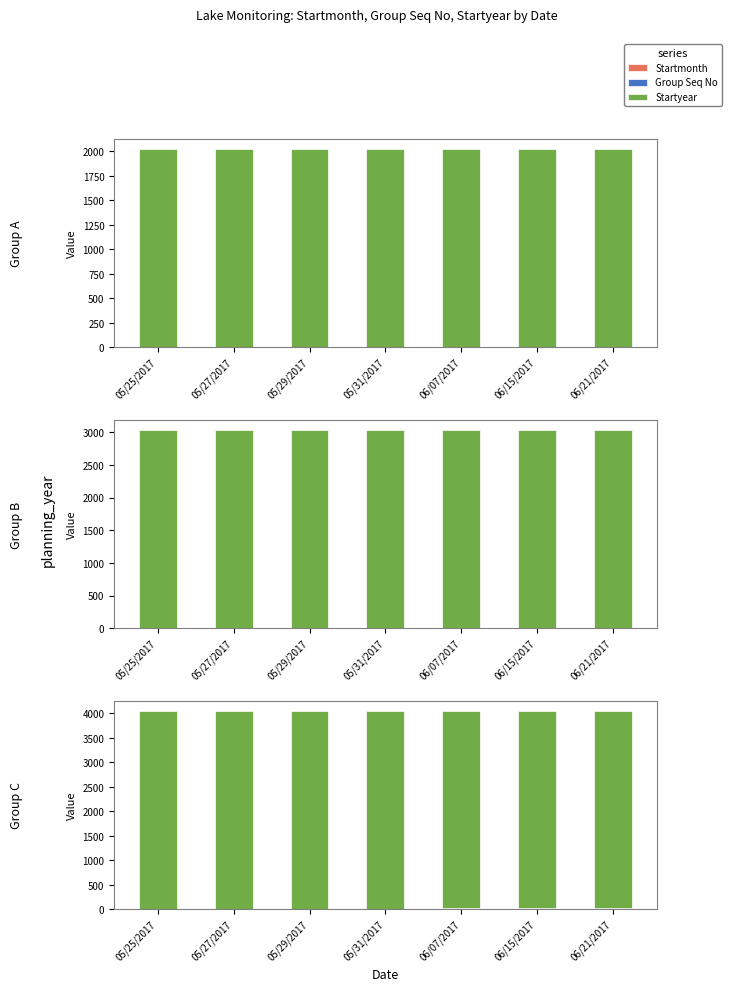

What is the label of the 1st bar from the left?

05/25/2017